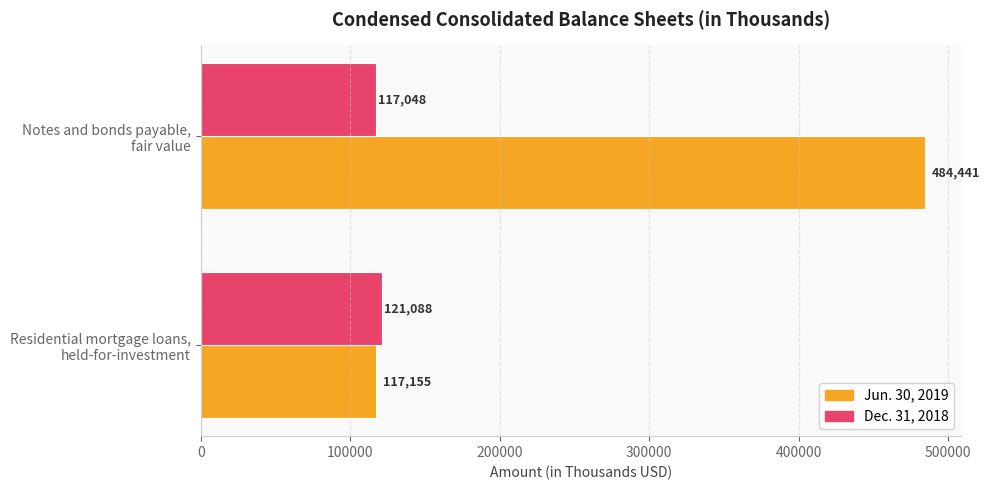

What is the average value of the Dec. 31, 2018 series?

119068